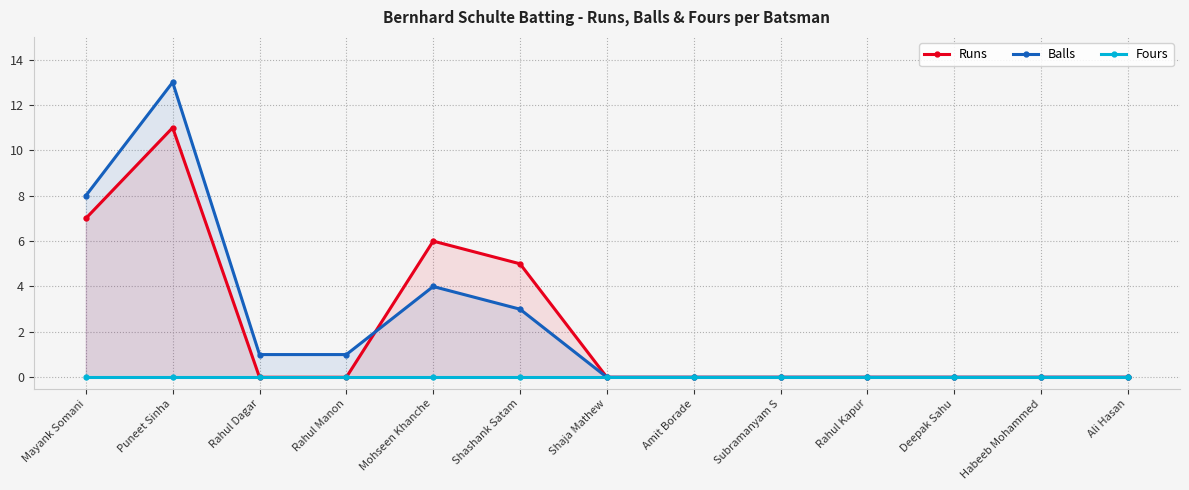

How many series are shown in this chart?

3